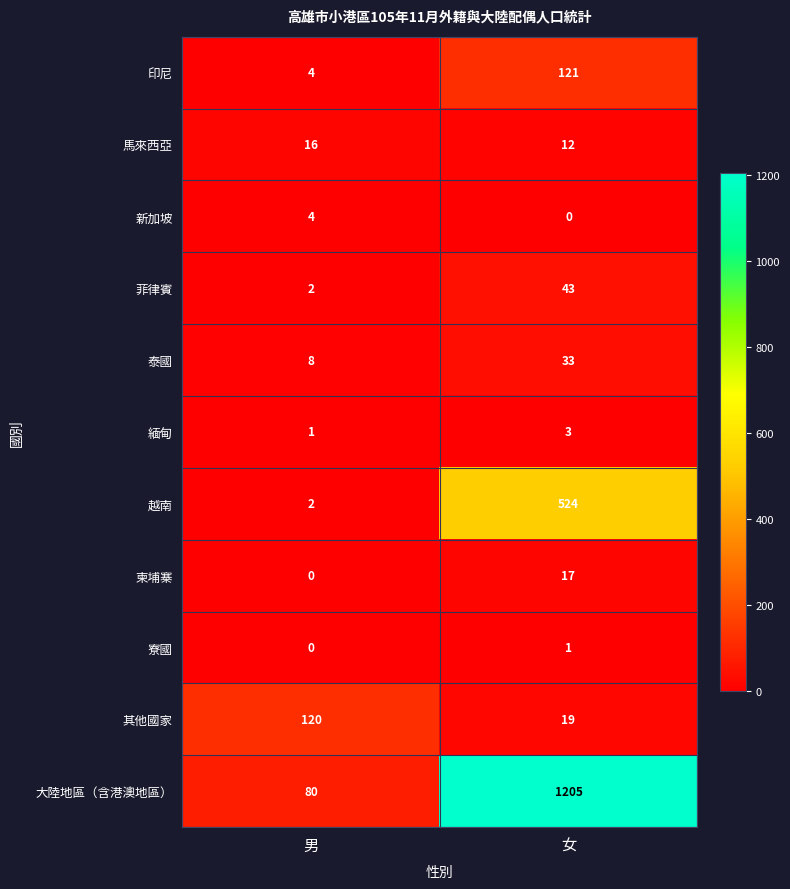

The value of 緬甸 at 女 is 5. True or false?

False